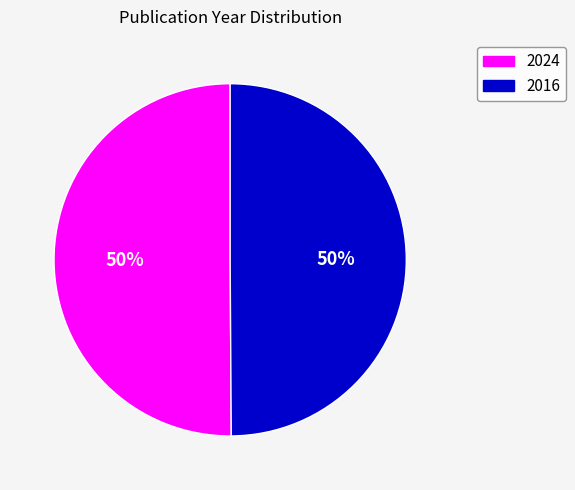

To the nearest percent, what percentage of the pie is 2024?

50%